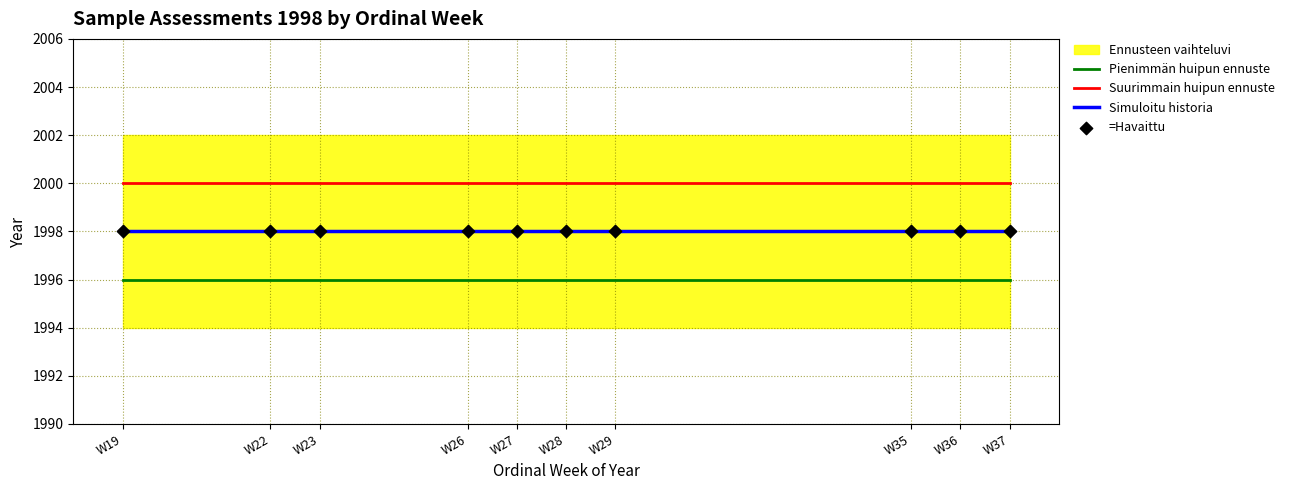

Which series reaches the minimum Y coordinate?

Pienimmän huipun ennuste